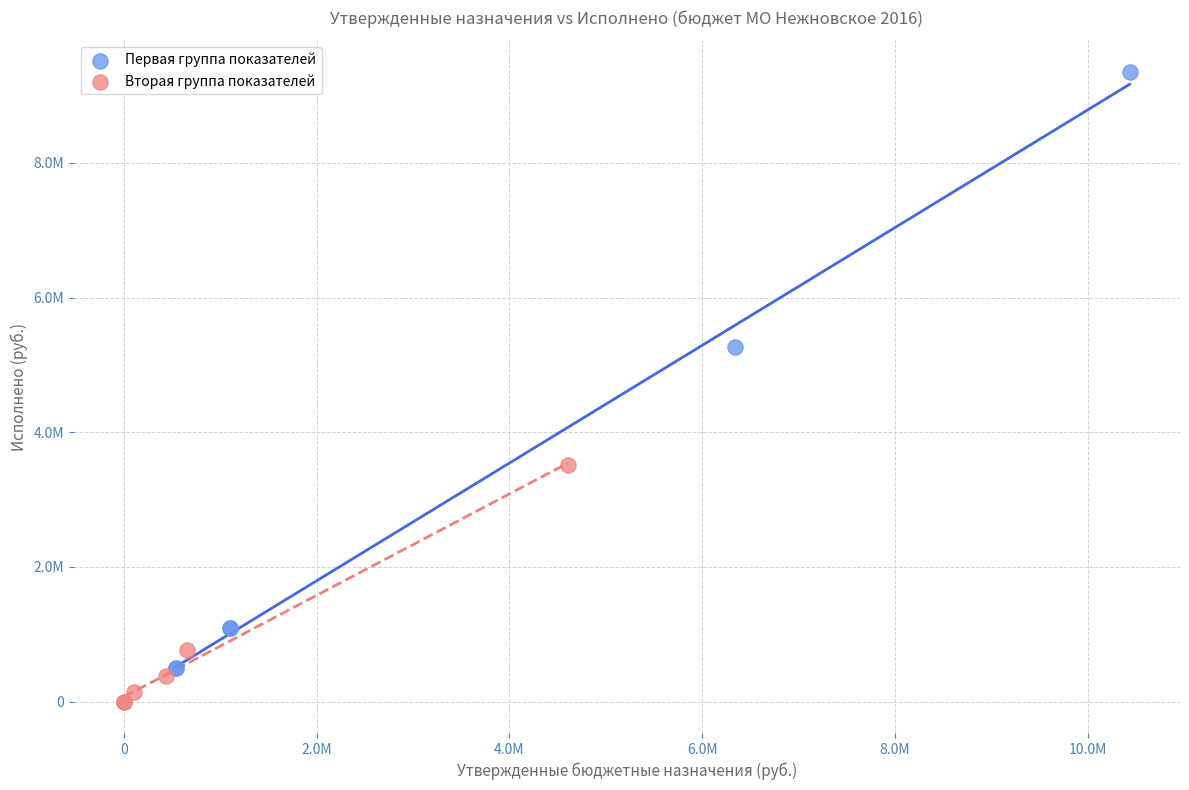

What are all the series names shown in the legend?

Первая группа показателей, Вторая группа показателей